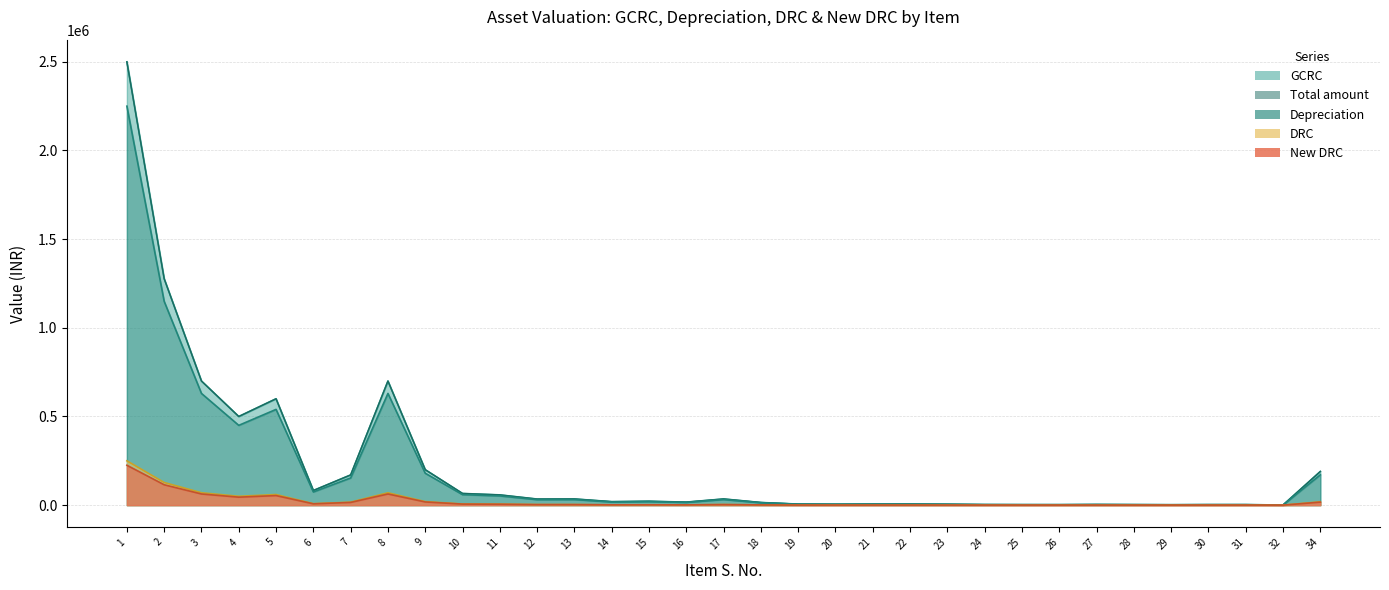

How many values in the GCRC series are below 19800?

16